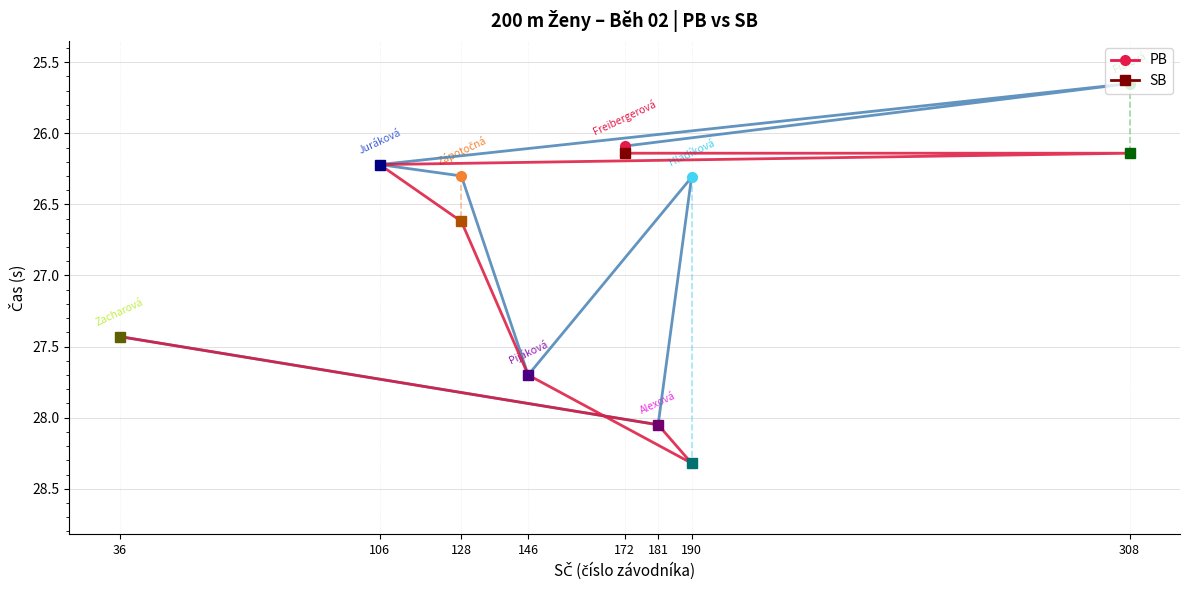

Reading left to right, list all the values displayed in this chart.

PB: 172=26.1	308=25.6	106=26.2	128=26.3	146=27.7	190=26.3	181=28.1	36=27.4
SB: 172=26.1	308=26.1	106=26.2	128=26.6	146=27.7	190=28.3	181=28.1	36=27.4